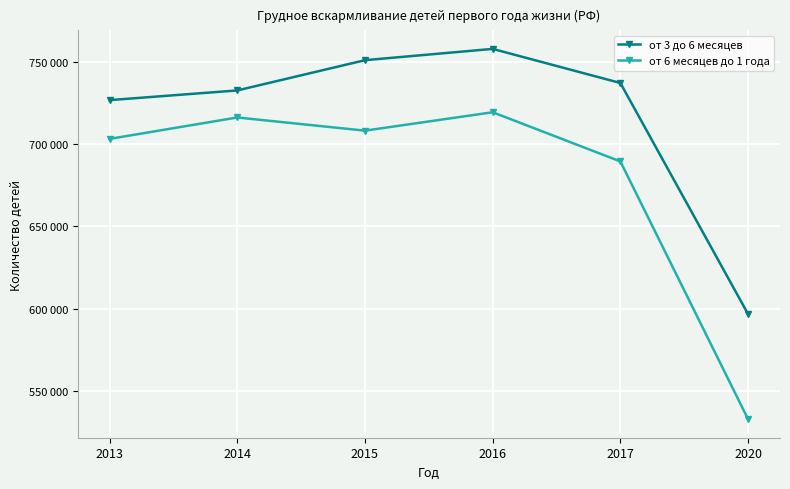

What is the maximum value shown in the chart?

757786